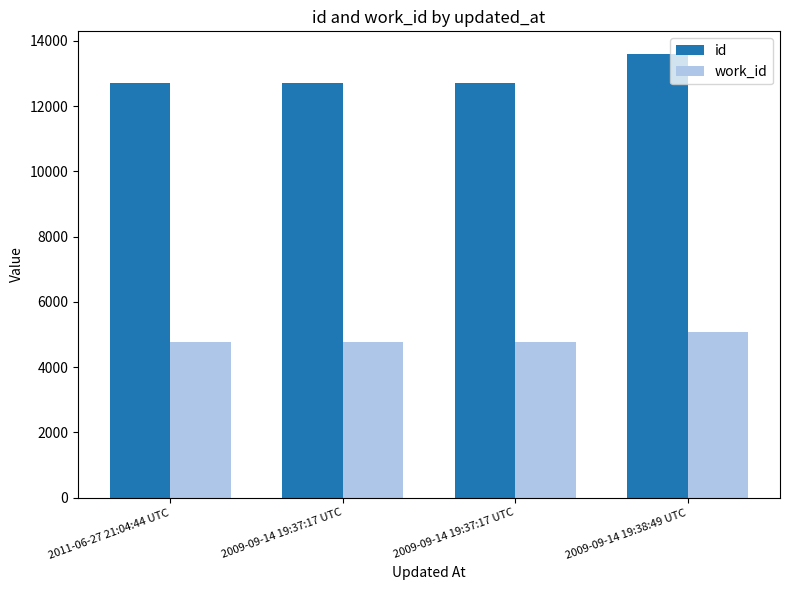

Is it true that id equals 12697 at 2011-06-27 21:04:44 UTC?

True